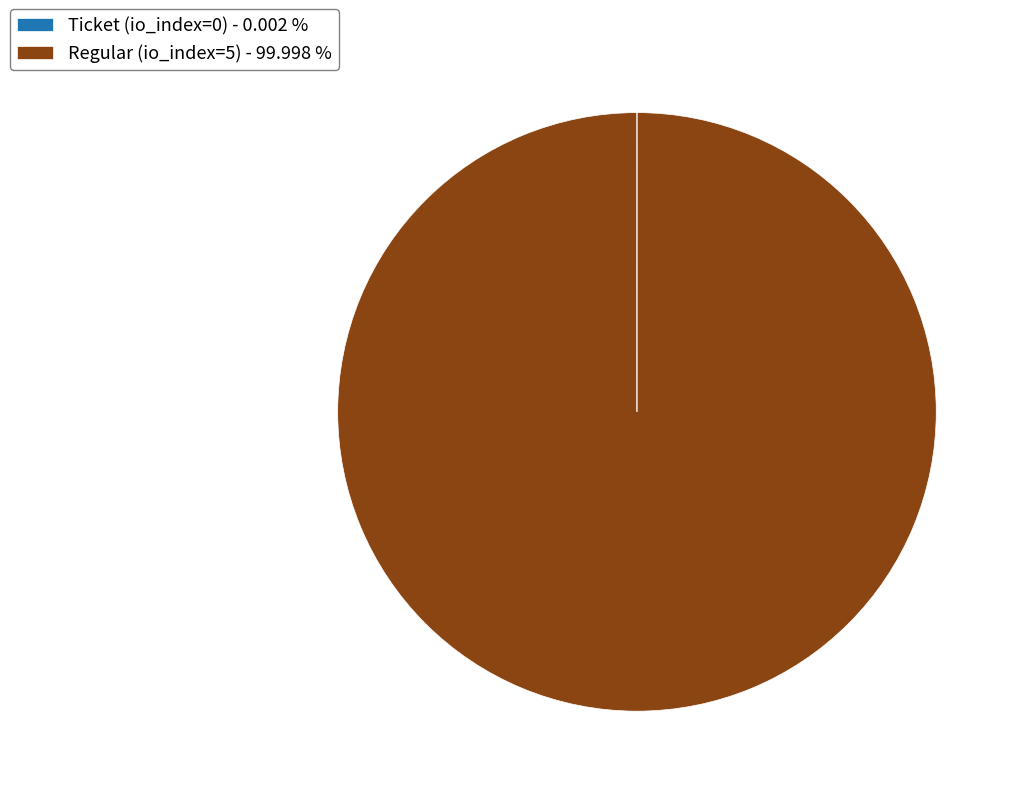

Is Regular (io_index=5) - 99.998 % the majority of the pie?

Yes